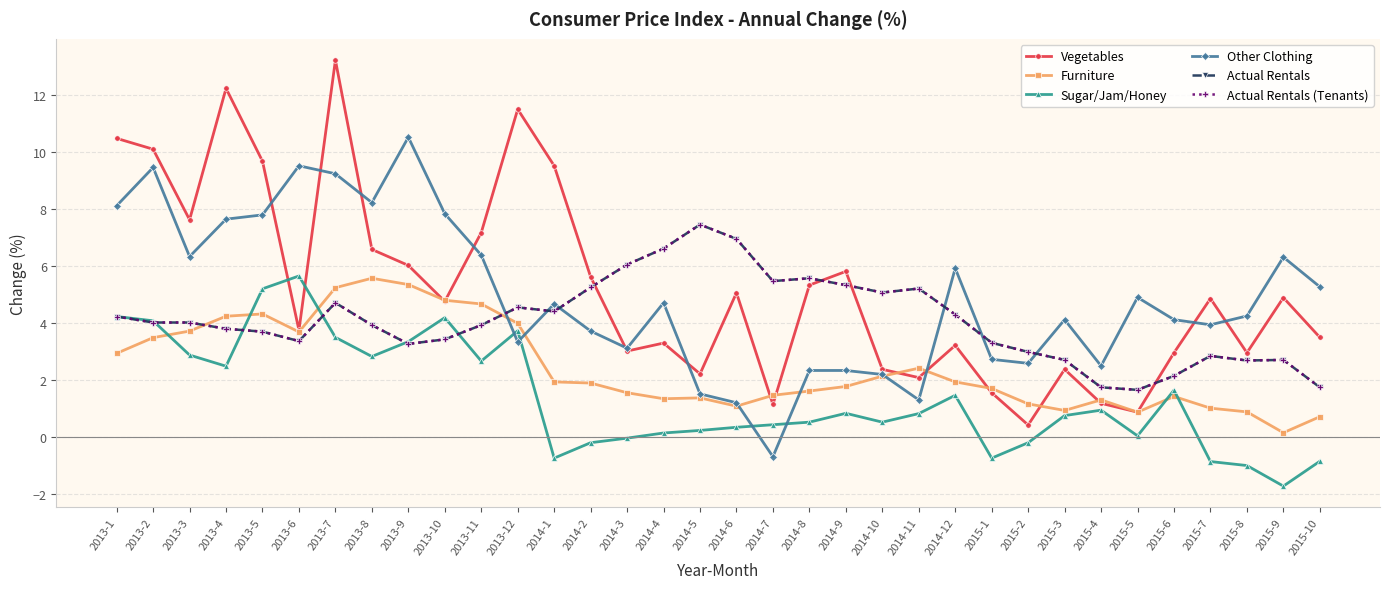

What is the label of the 21st point from the left?

2014-9